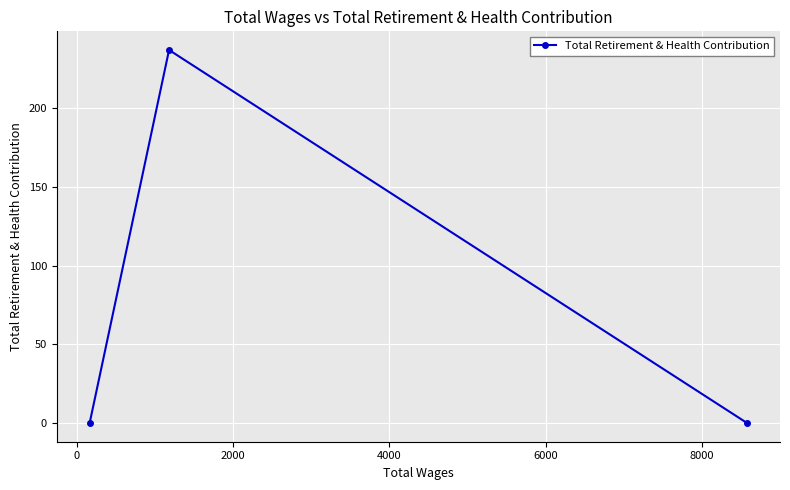

Reading right to left, transcribe all the data shown in this chart.

0	237	0